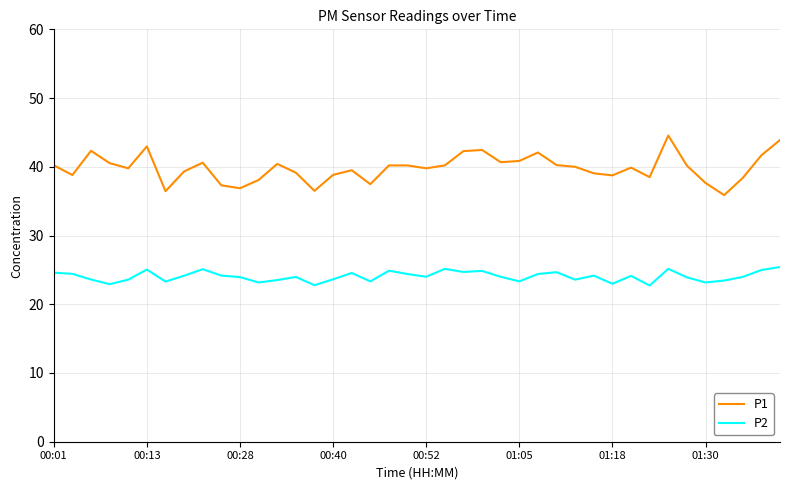

What is the minimum value for P1?

35.9